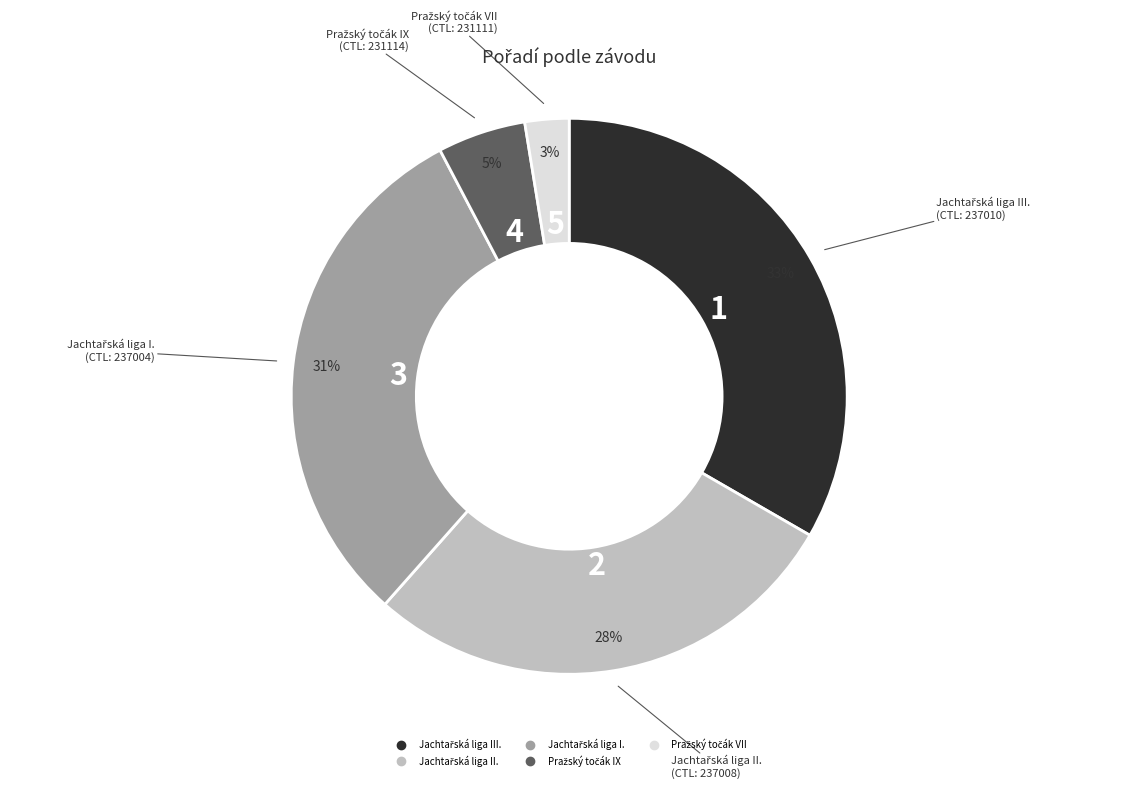

To the nearest percent, what is the average slice percentage?

20%